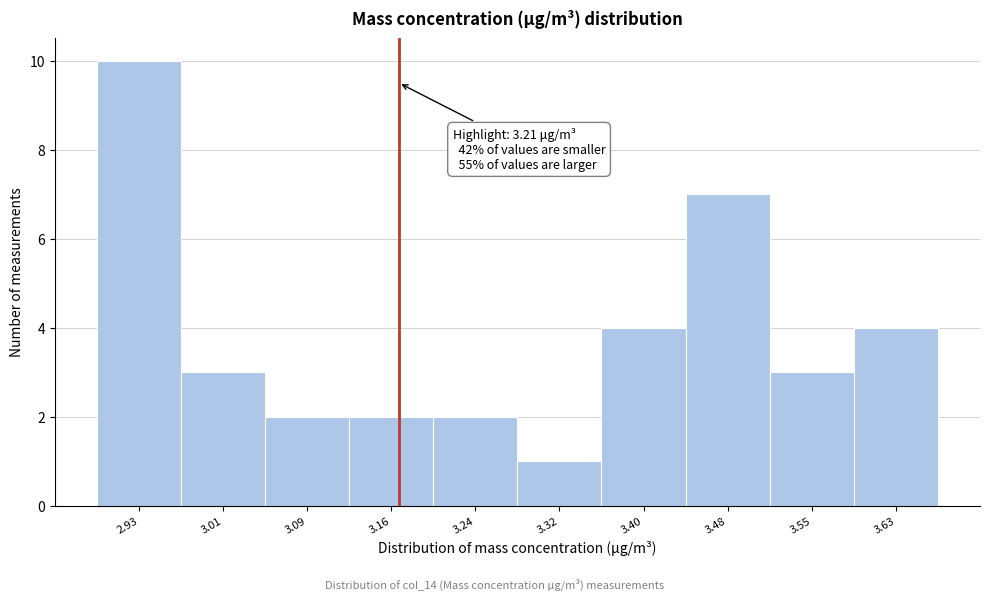

Reading right to left, transcribe all the data shown in this chart.

3.63=4	3.55=3	3.48=7	3.40=4	3.32=1	3.24=2	3.16=2	3.09=2	3.01=3	2.93=10